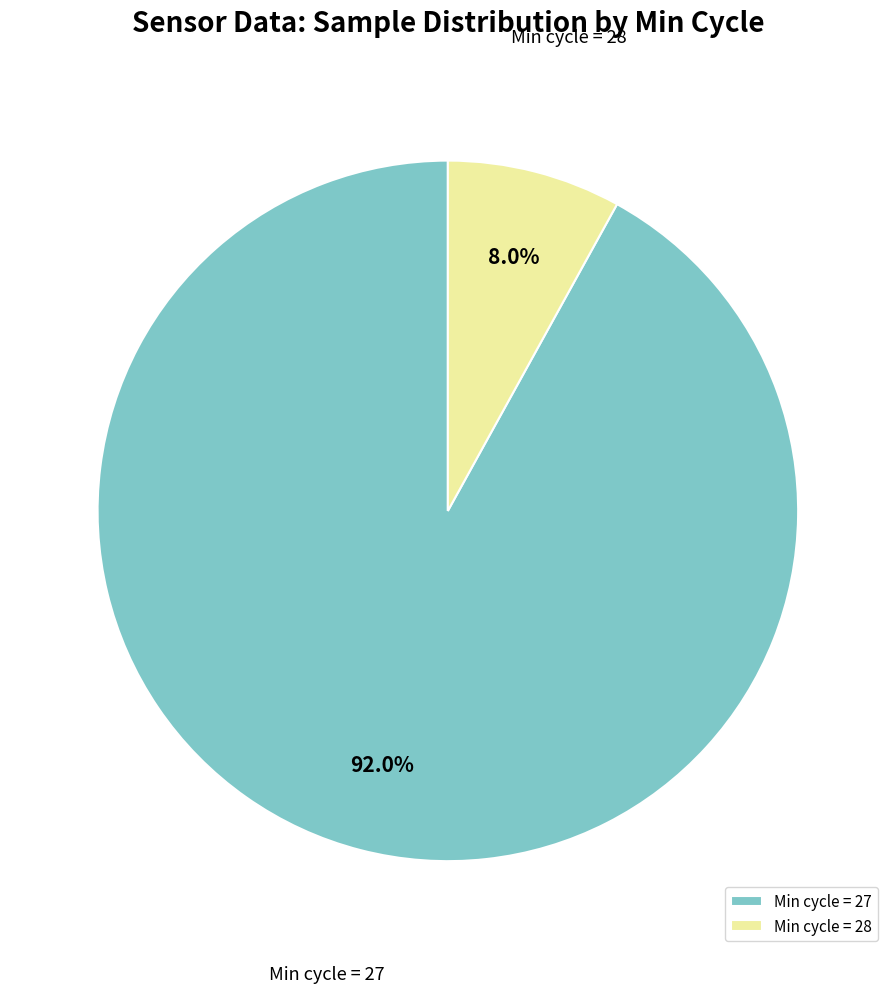

Count the number of slices in the pie.

2